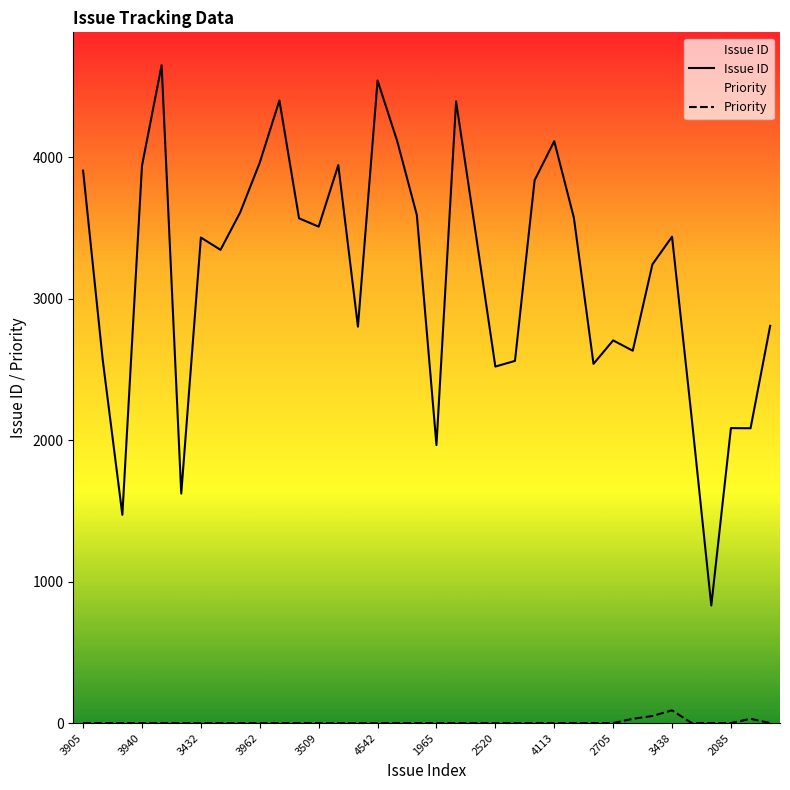

Which series has the widest spread of values?

Issue ID